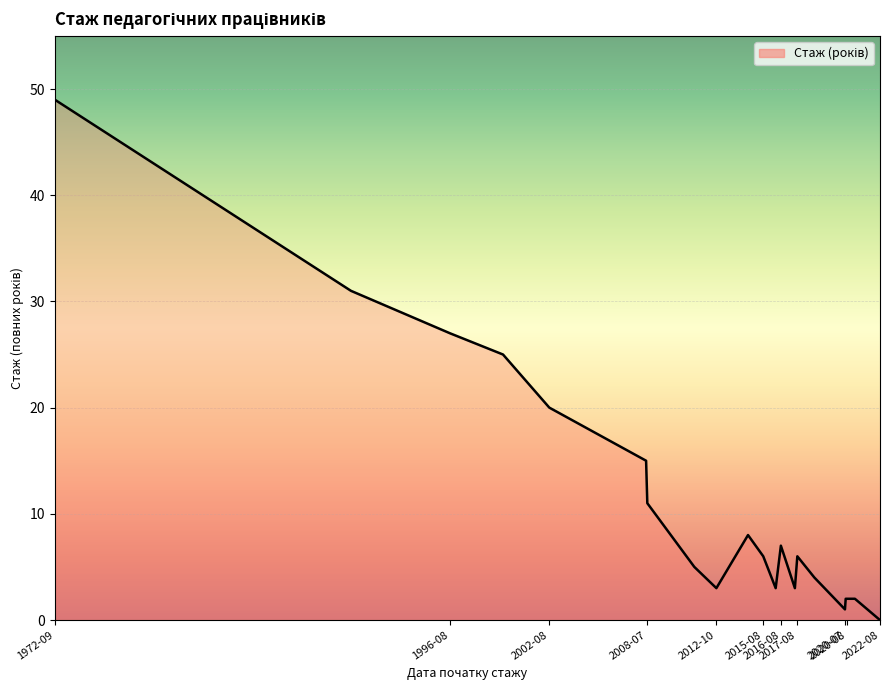

What is the greatest value displayed?

49